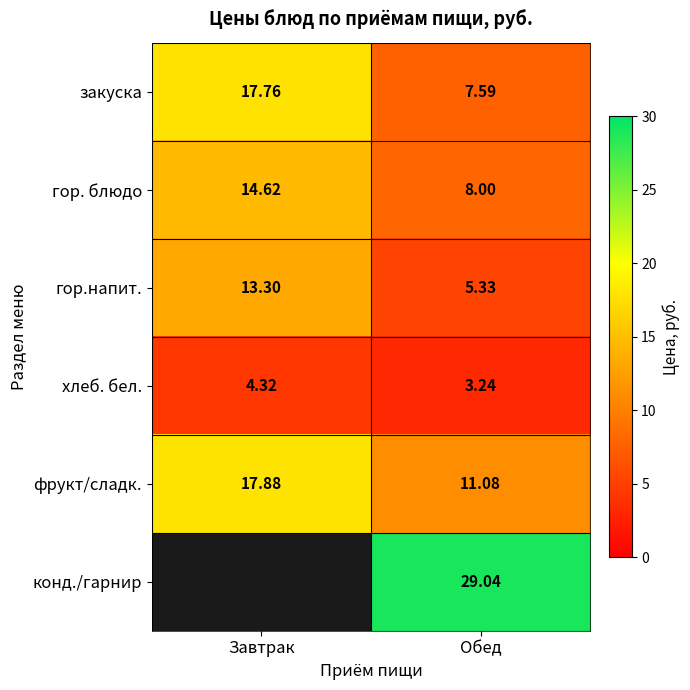

What is the difference between the maximum and minimum values in the гор.напит. series?

8.0